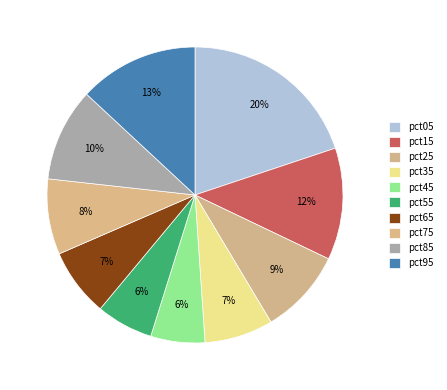

To the nearest percent, what portion does pct95 represent?

13%